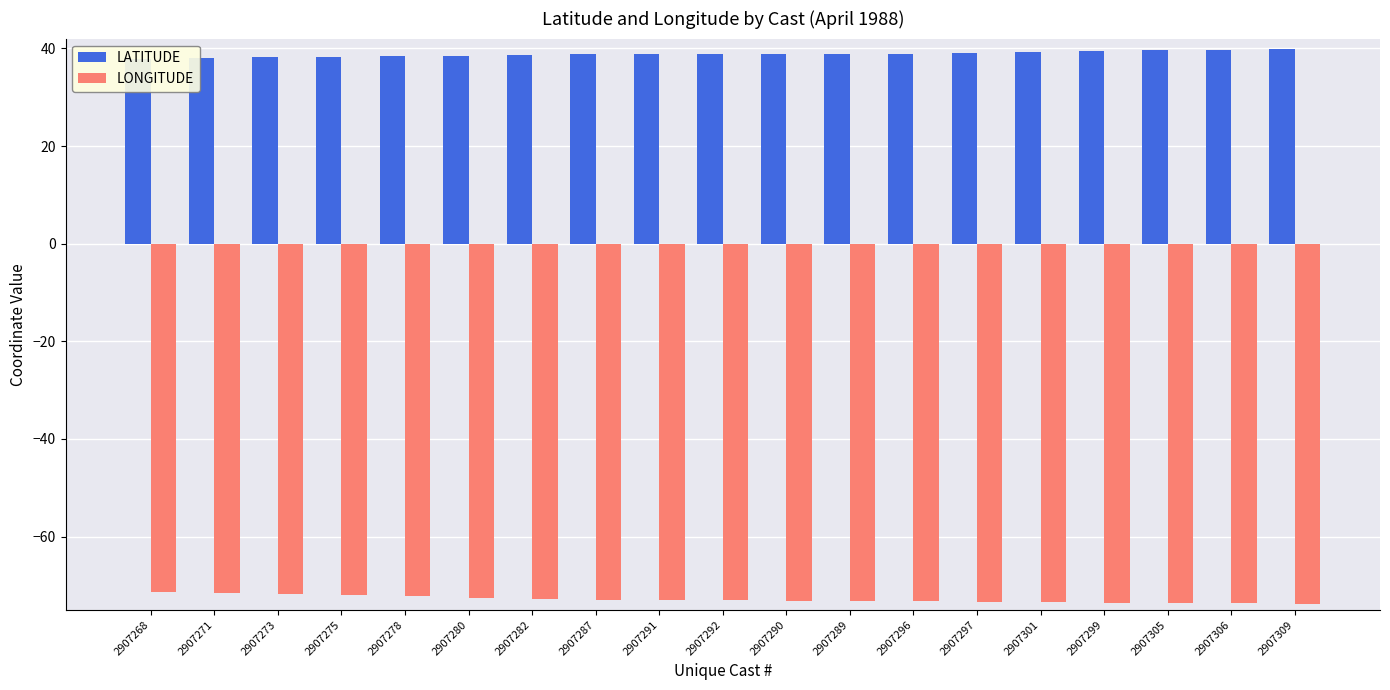

At which category is the sum across all series the highest?

2907268